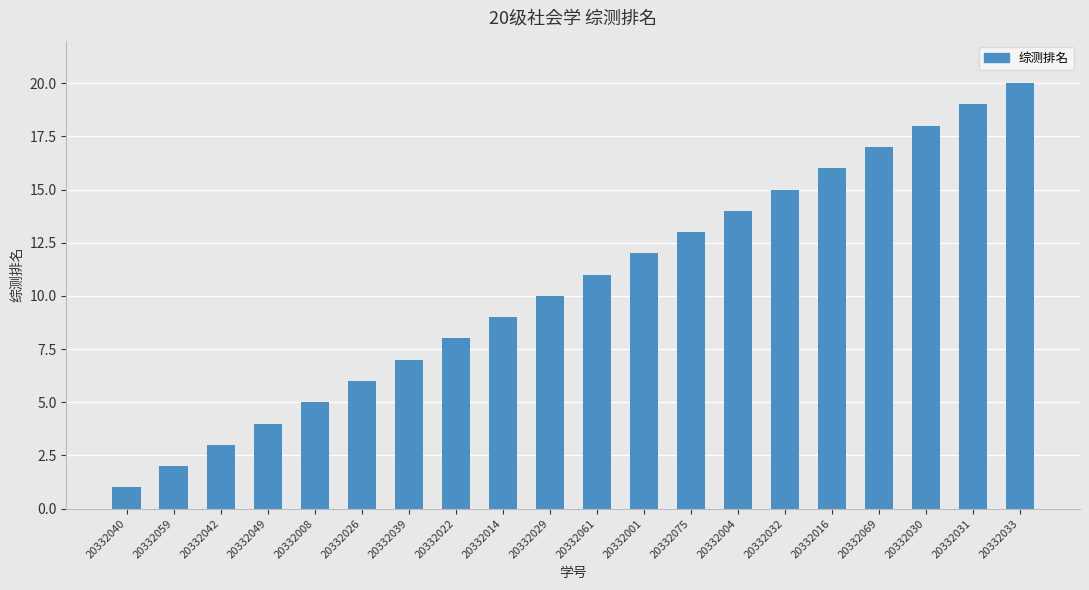

What position from the right is 20332031?

2